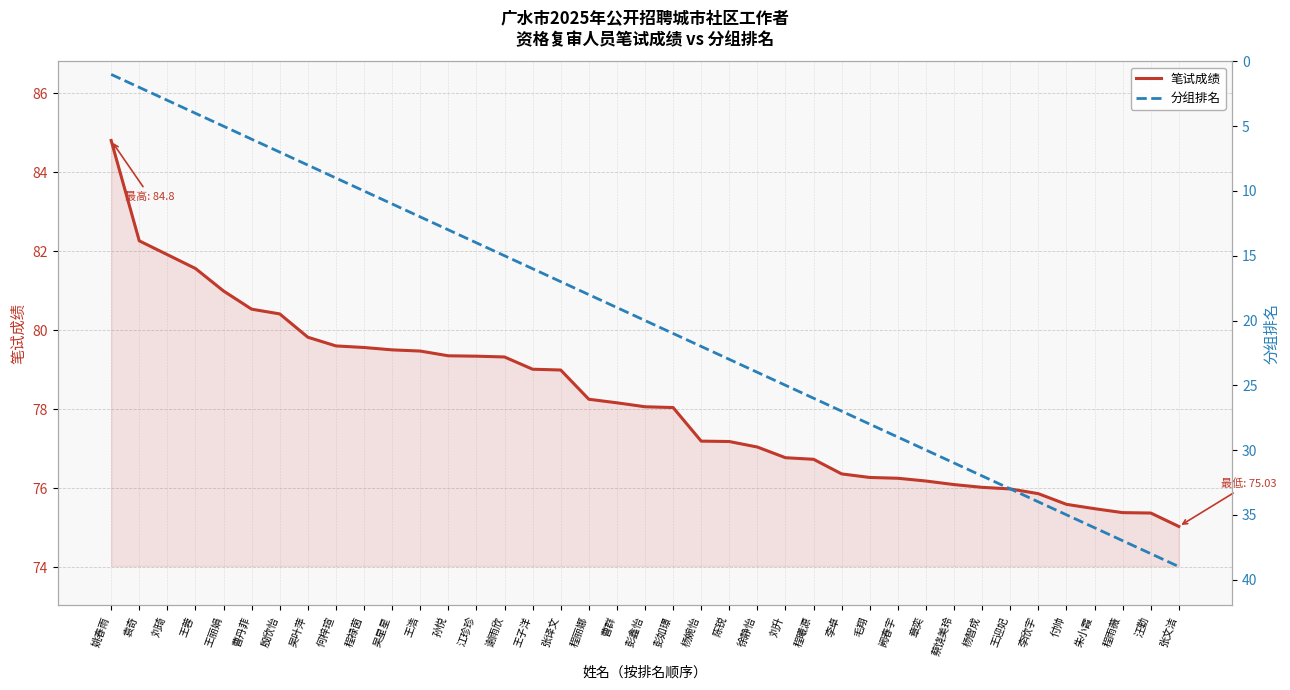

At which label does 笔试成绩 reach its minimum?

张文洁